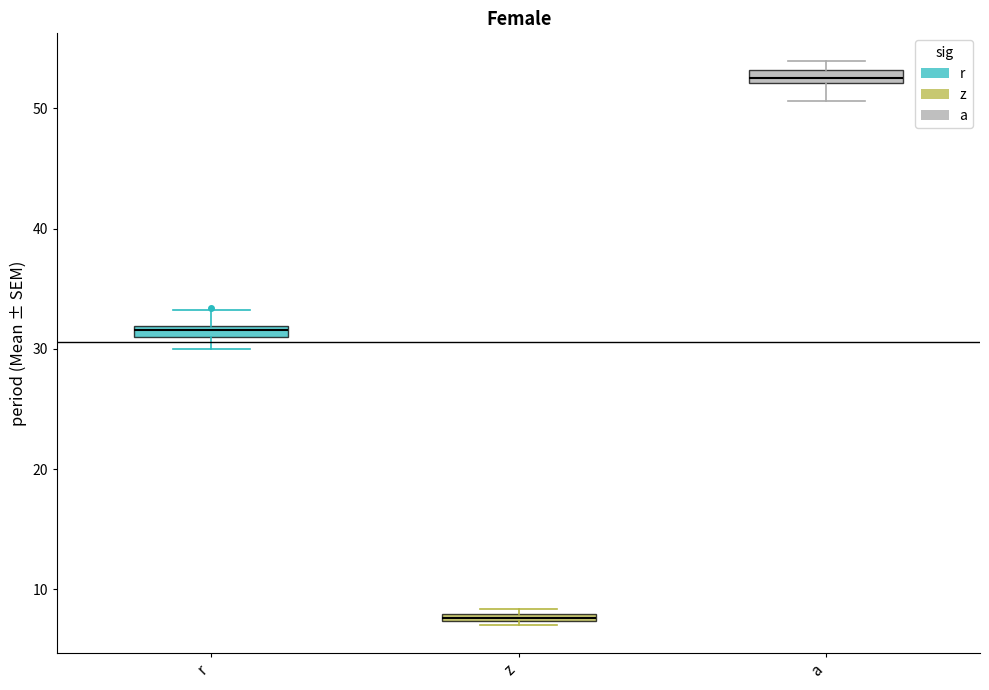

Where does the lower whisker of the box for a end on the y-axis? The values are not printed on the chart, so give them approximately, as read against the axis.

51